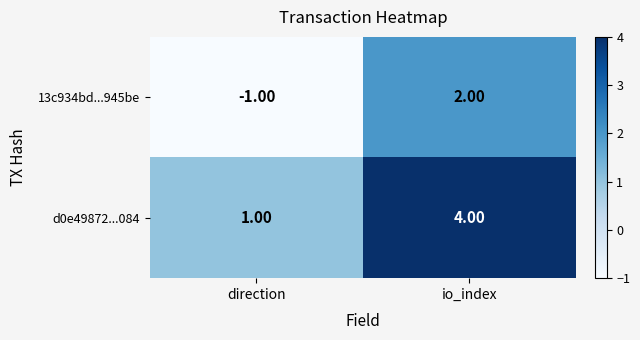

Rank the series at direction from highest to lowest value.

d0e49872...084, 13c934bd...945be